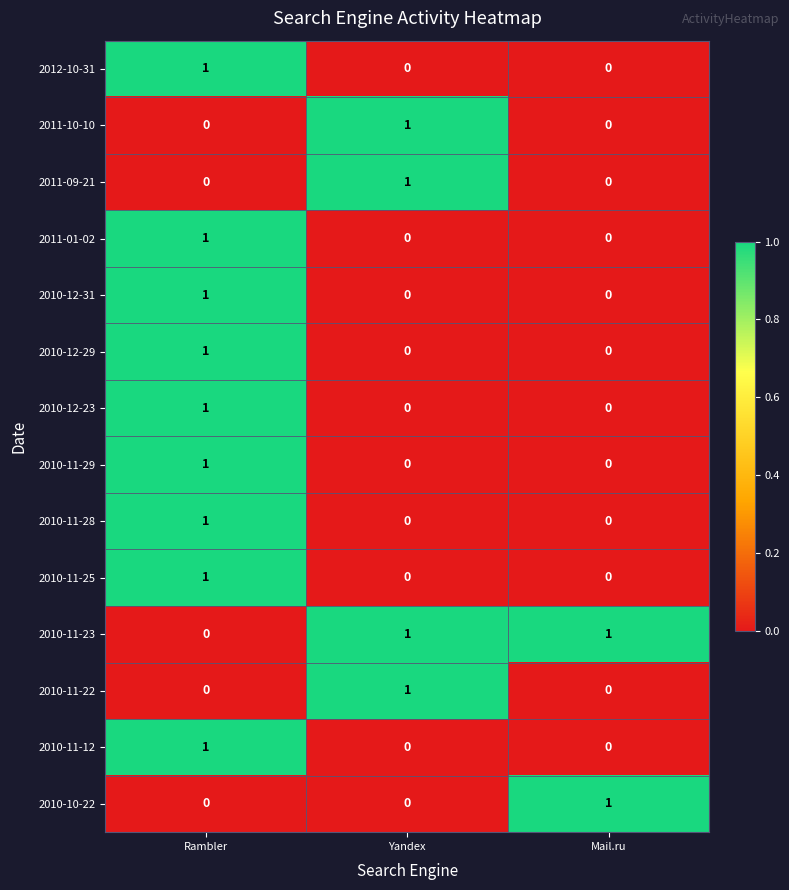

At which label is 2010-11-23 closest to 0?

Rambler